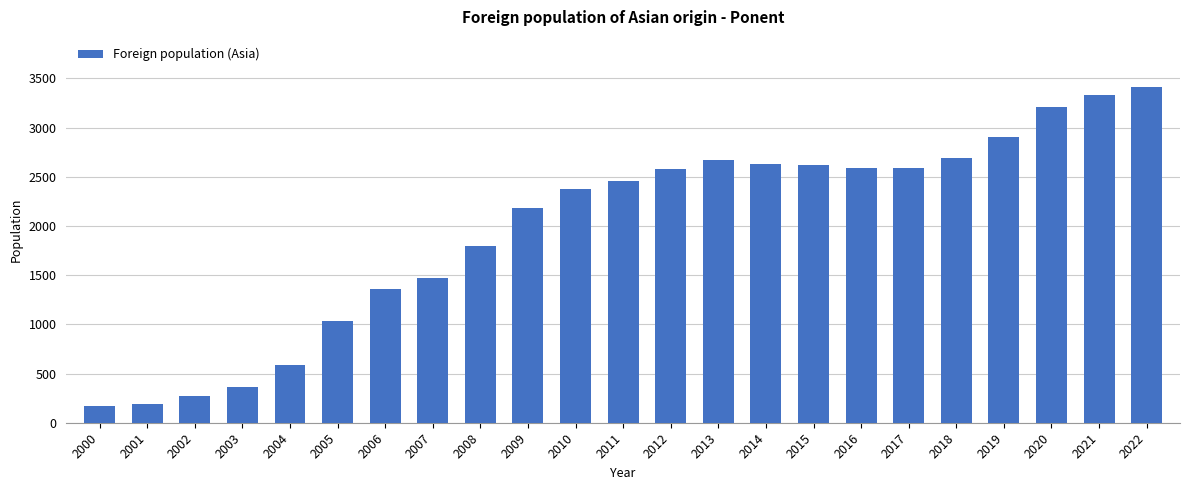

What is the ratio of the value at 2007 to the value at 2000?

8.8